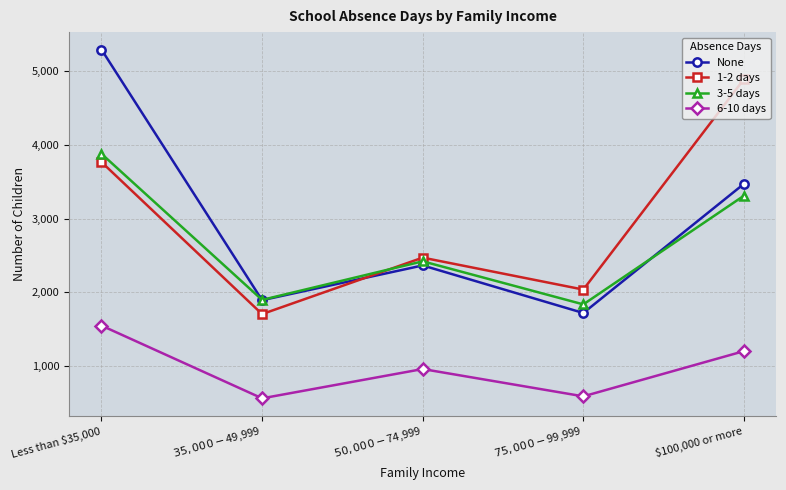

What is the difference between the second highest and minimum values in the 1-2 days series?

2065